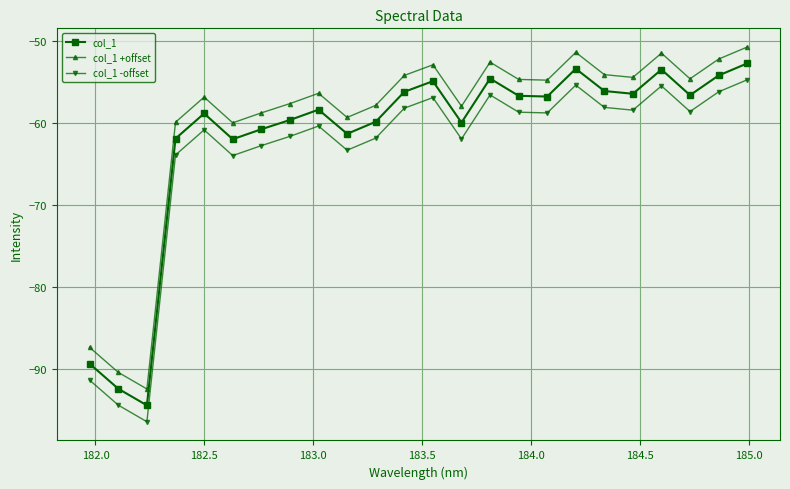

True or false: col_1 +offset and col_1 cross at least once.

False